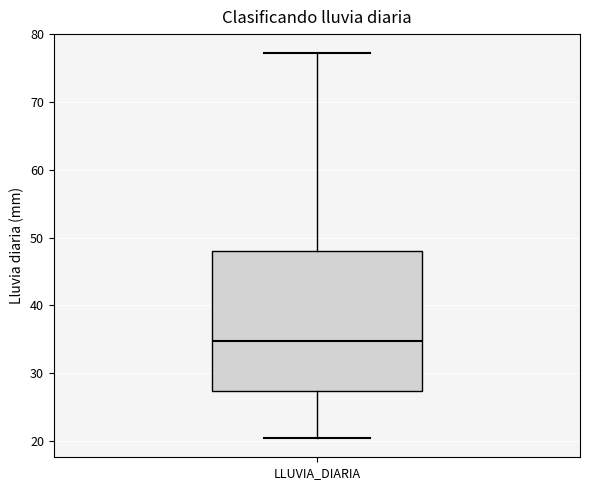

Read this box plot against the y-axis: the position of the median line, the range covered by the box, and the ends of both whiskers. The values are not printed on the chart, so give them approximately, as read against the axis.

median 35, box 27 to 48, whiskers 20 to 77